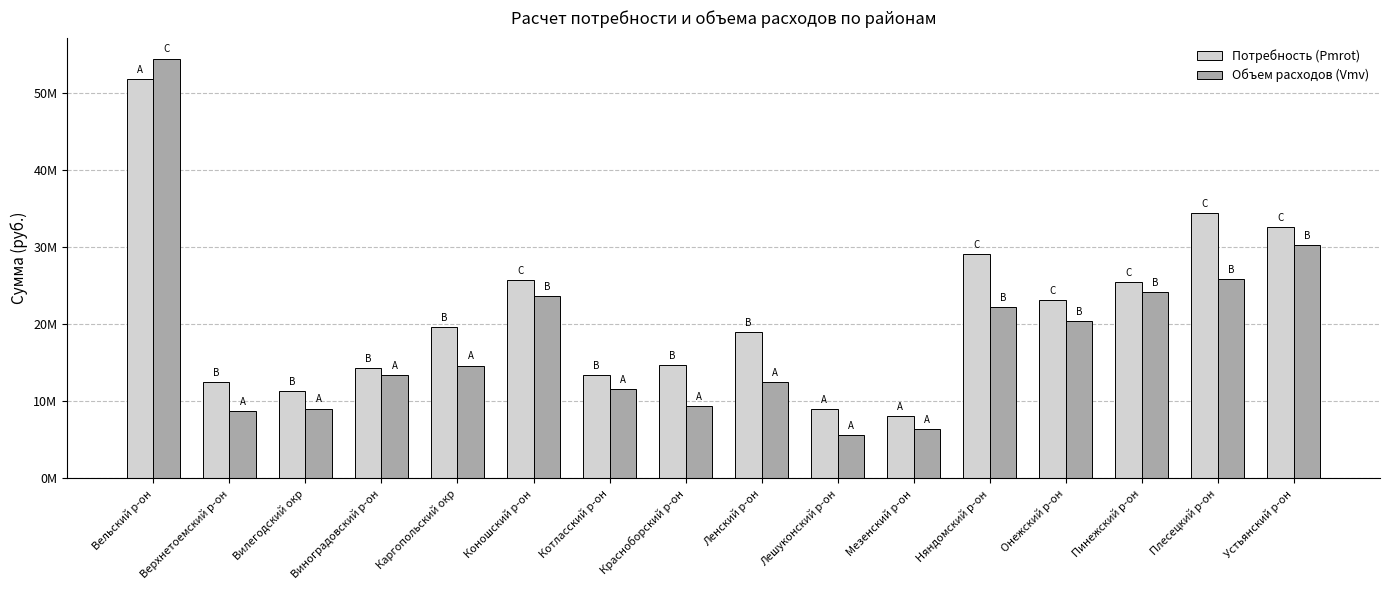

What is the maximum value for Объем расходов (Vmv)?

54476854.0